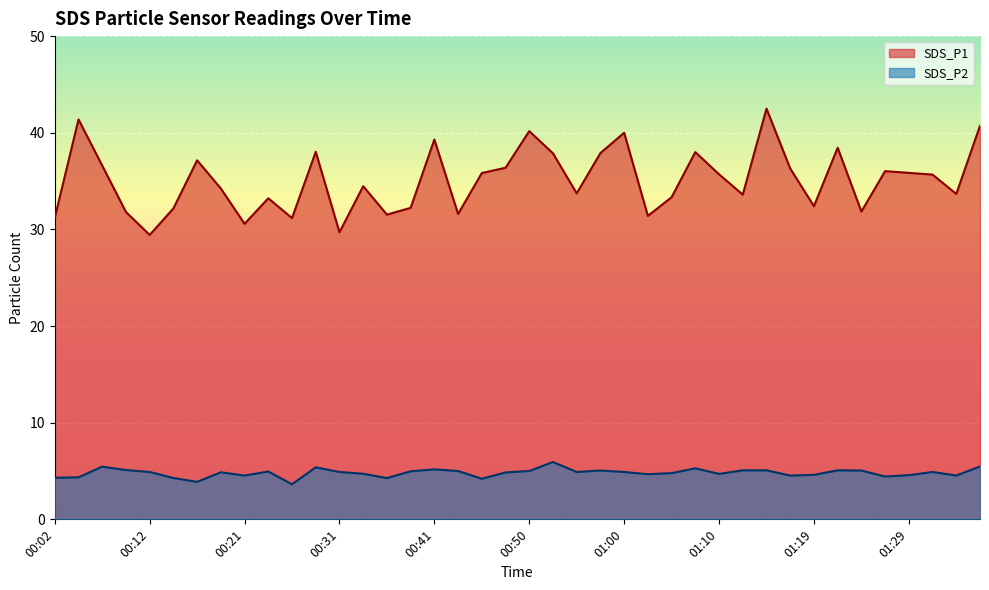

What is the difference between the highest and lowest values at 01:29?

31.3